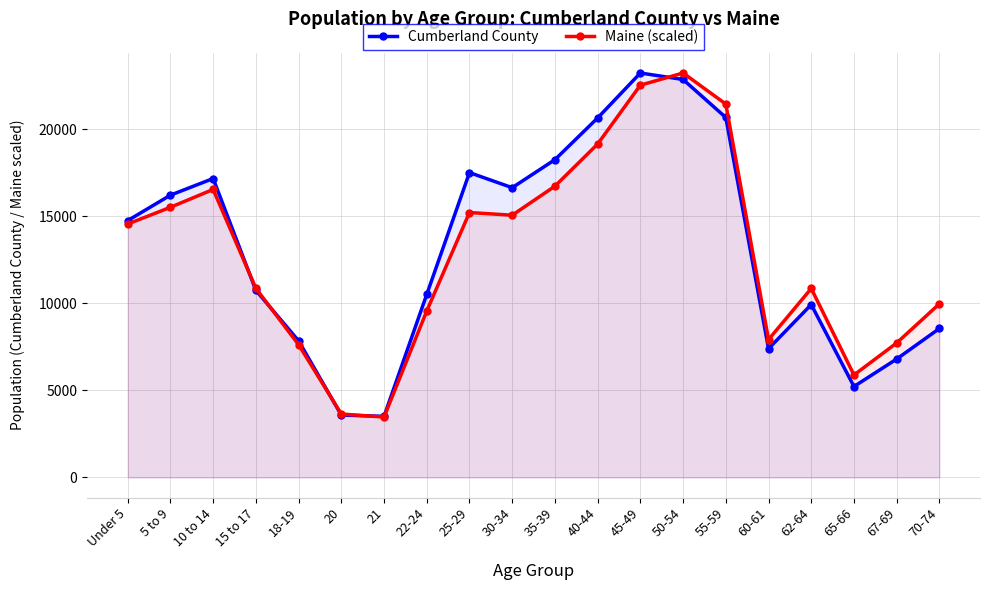

Rank the series by their maximum value, from lowest to highest.

Cumberland County, Maine (scaled)